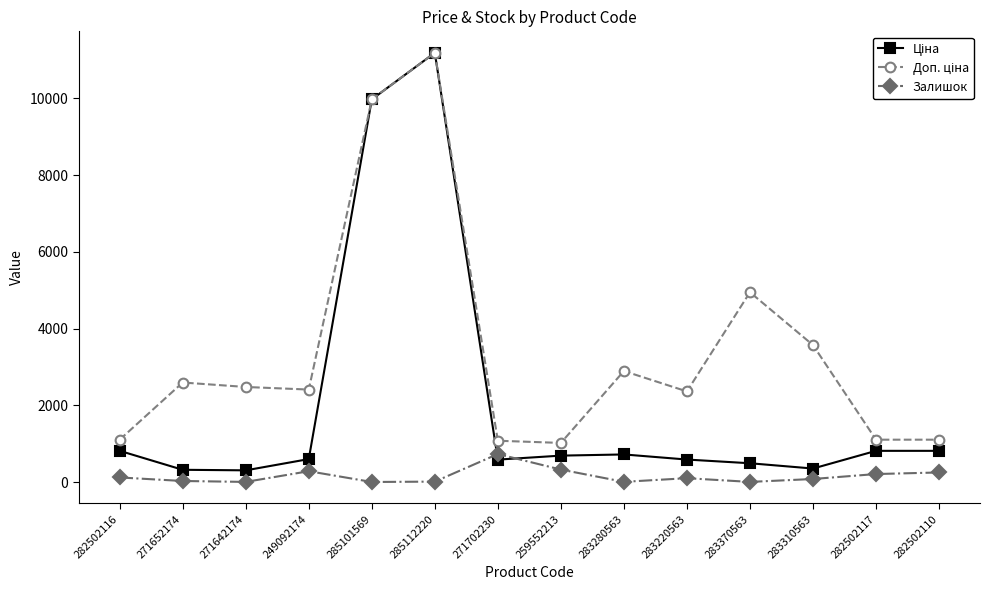

What is the spread (max minus min) of values at 271702230?

491.7